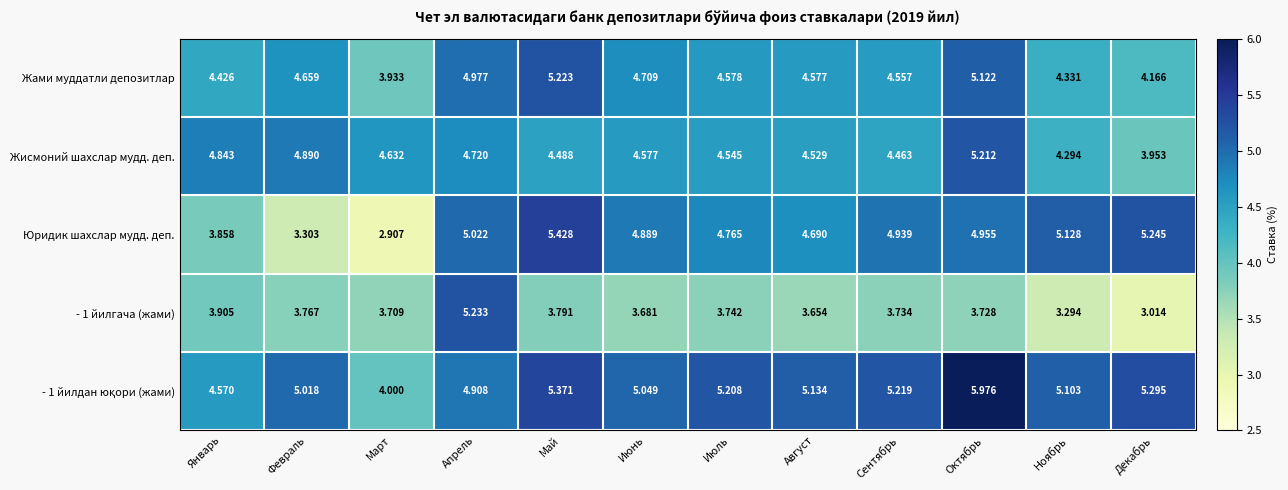

At how many categories does at least one series exceed 2?

12